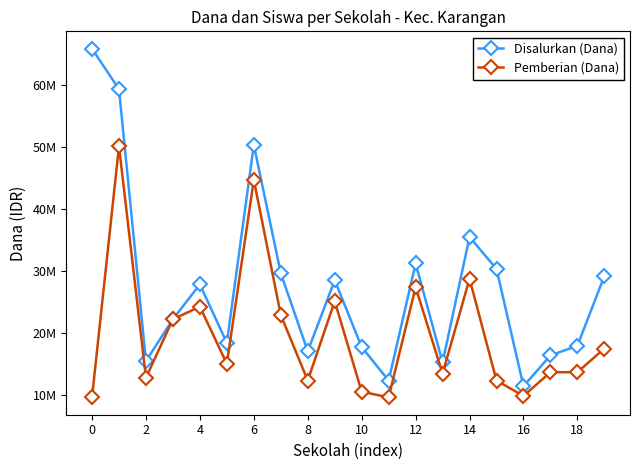

Where is Disalurkan (Dana) nearest to the value 38700000?

14